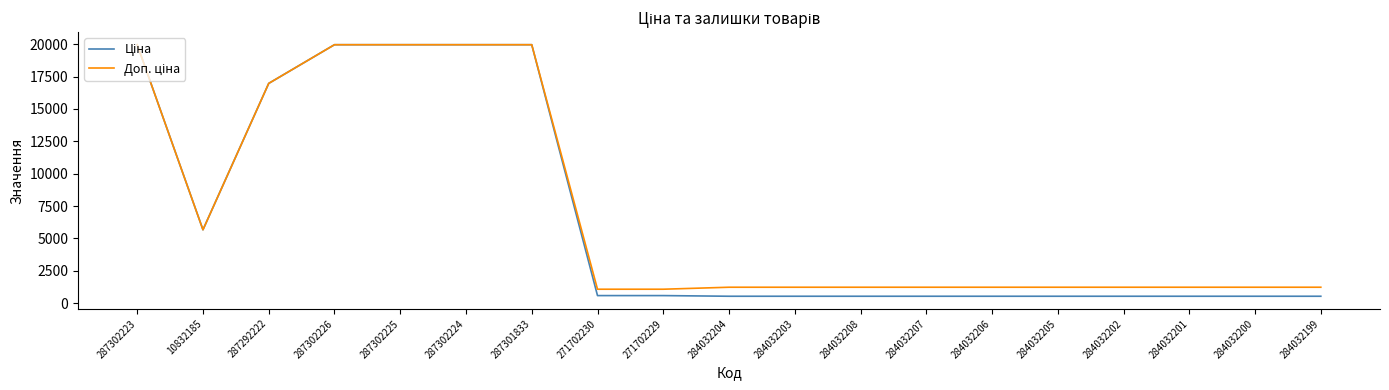

What is the greatest value displayed?

19964.2